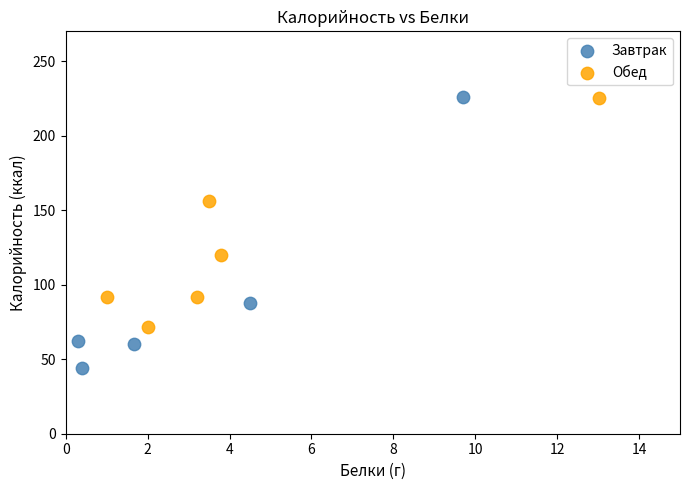

What are all the series names shown in the legend?

Завтрак, Обед